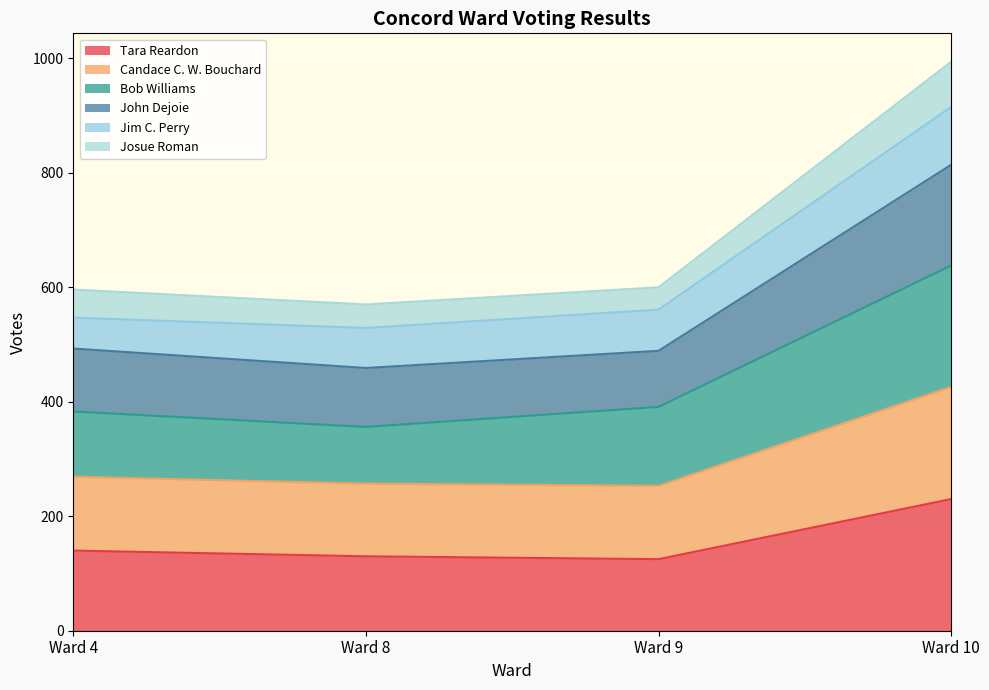

Which category has the highest value in the Tara Reardon series?

Ward 10